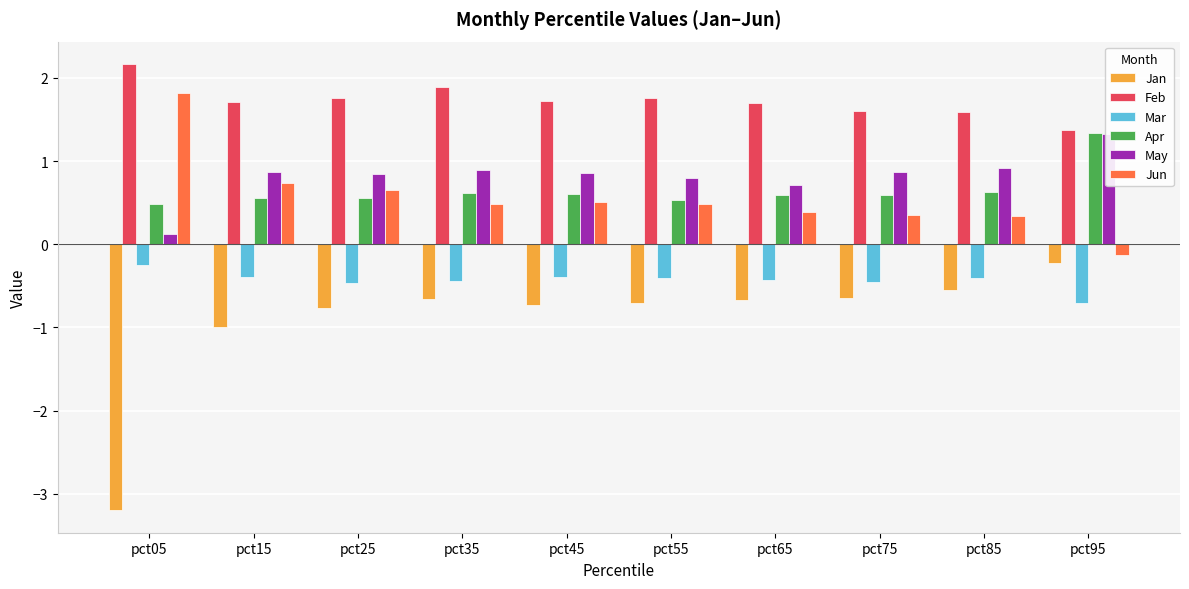

Between pct05 and pct75, which series saw the biggest shift?

Jan